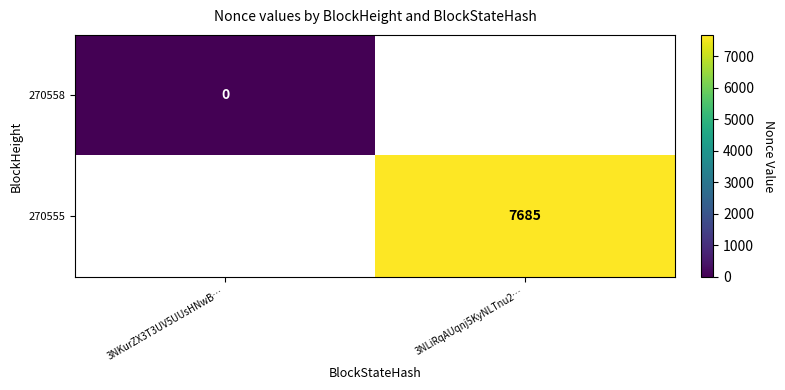

True or false: 270555 has a value of 7685 at 3NLiRqAUqnj5KyNLTnu2….

True